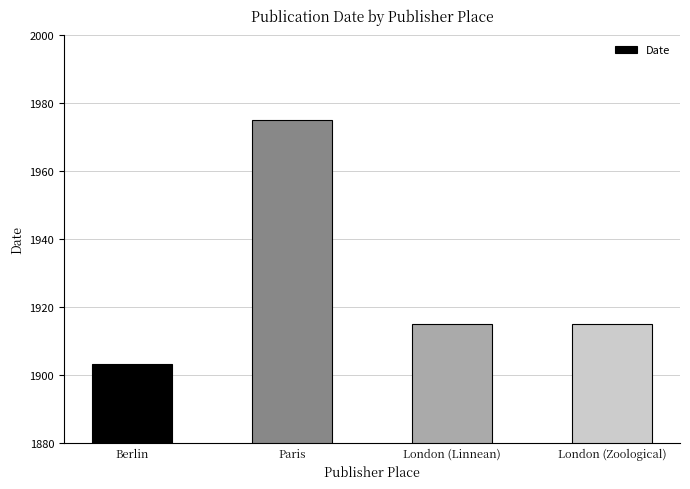

Reading right to left, extract all data points from this chart.

London (Zoological)=1915	London (Linnean)=1915	Paris=1975	Berlin=1903